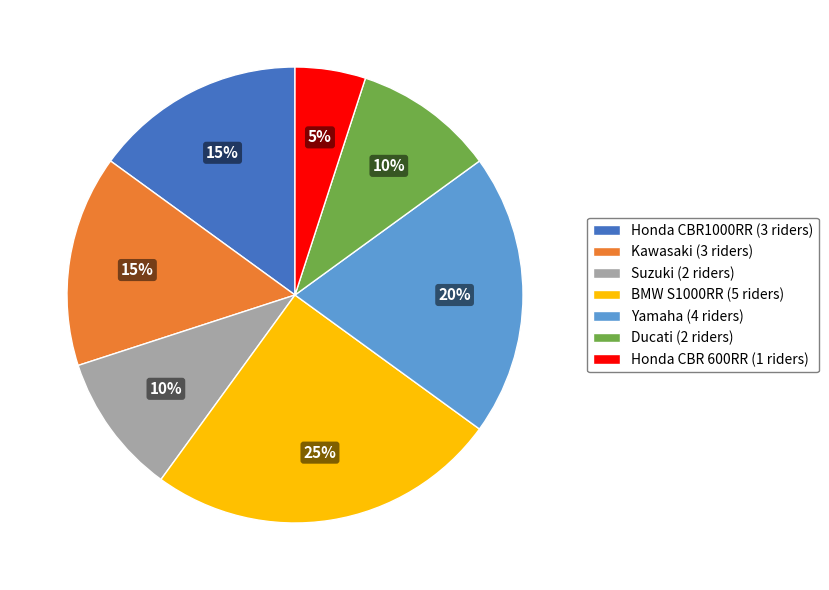

Does BMW S1000RR (5 riders) account for over 50% of the chart?

No